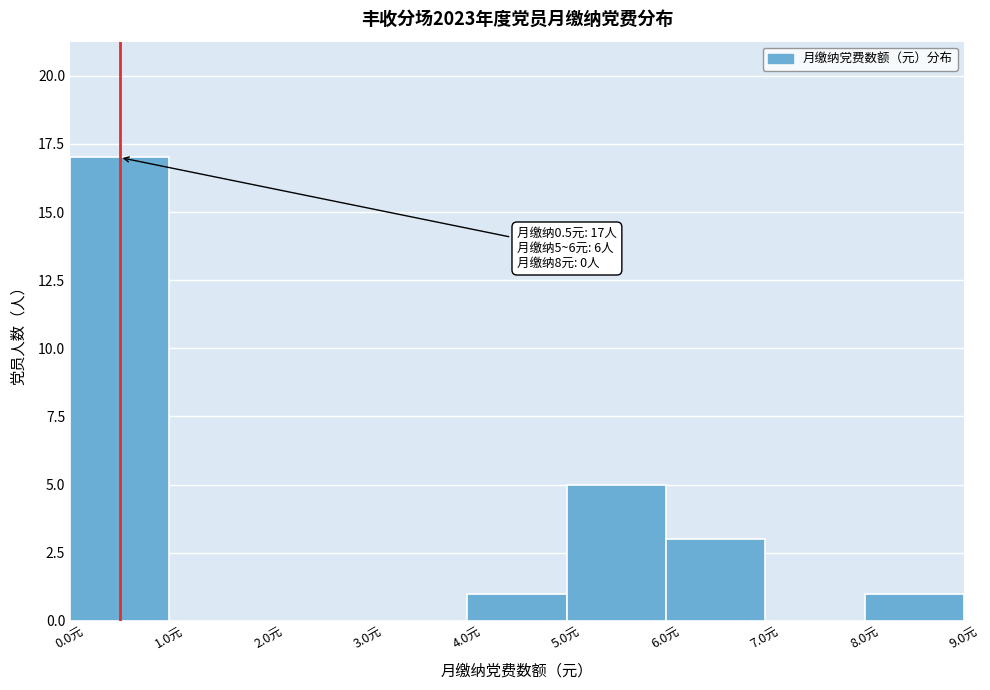

Over which range of the x-axis is the bar tallest?

0 to 1